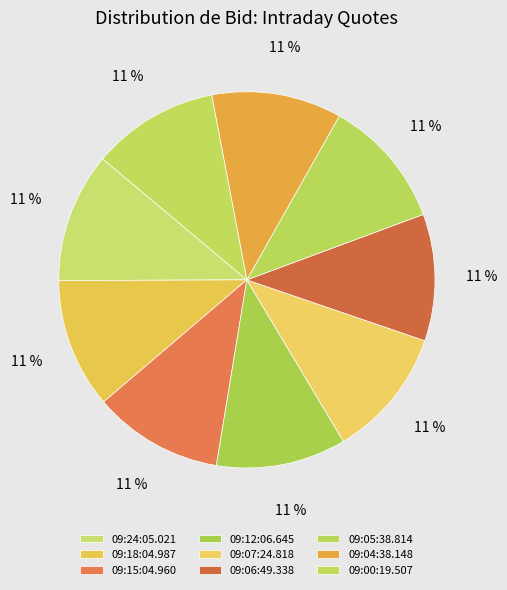

What percentage do 09:15:04.960 and 09:12:06.645 together represent?

22.3%